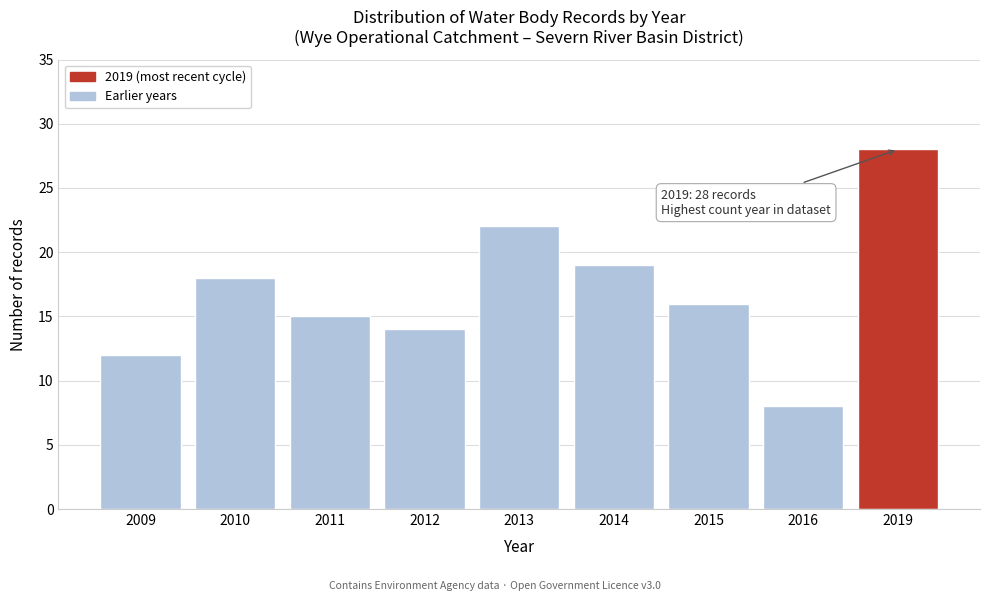

Reading left to right, list all the values displayed in this chart.

2009=12	2010=18	2011=15	2012=14	2013=22	2014=19	2015=16	2016=8	2019=28